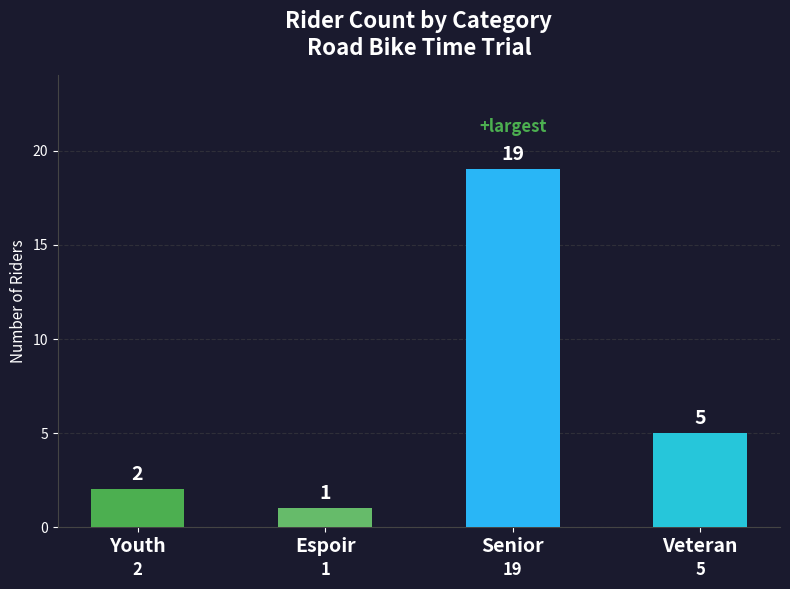

What is the change in value from Youth to Espoir?

-1